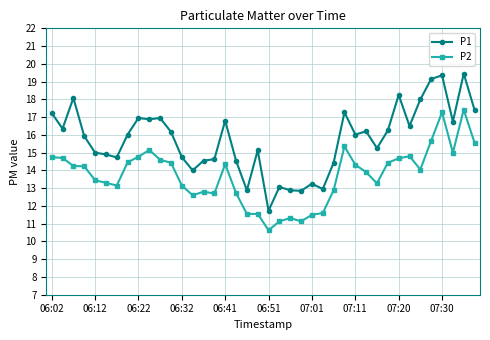

What is the lowest value of the P2 series?

10.6